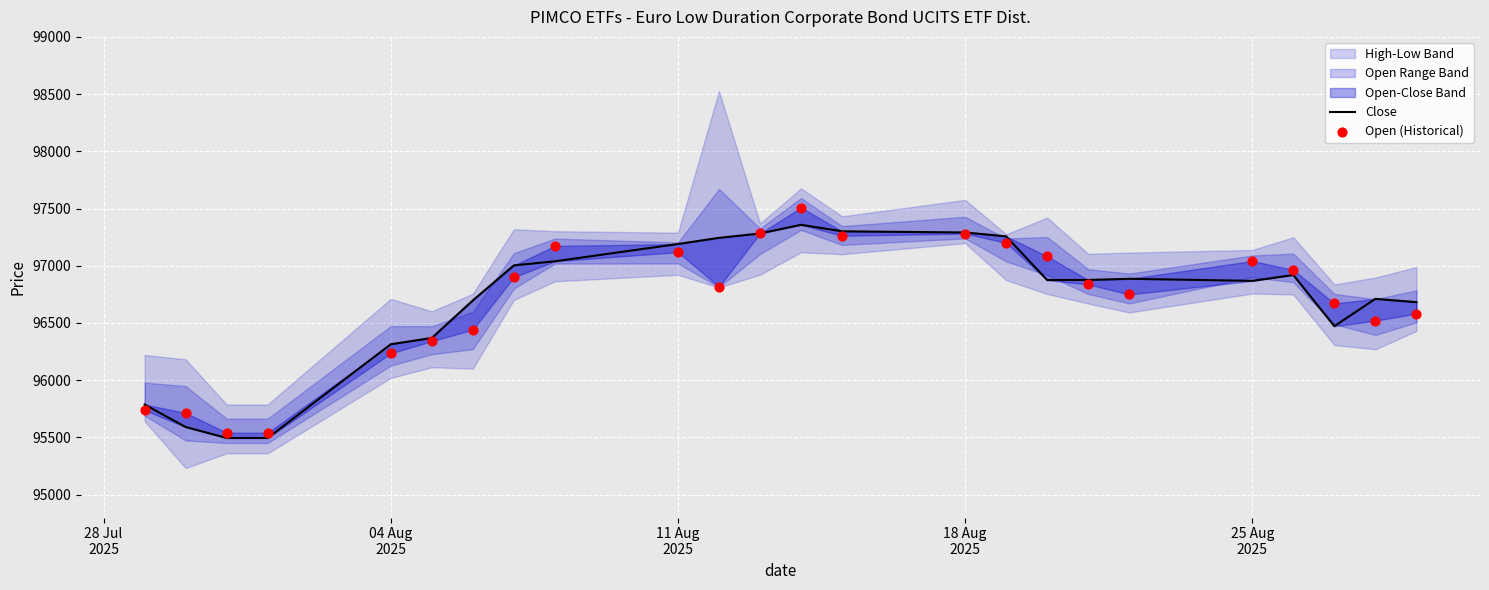

At how many categories does at least one series exceed 96527?

18